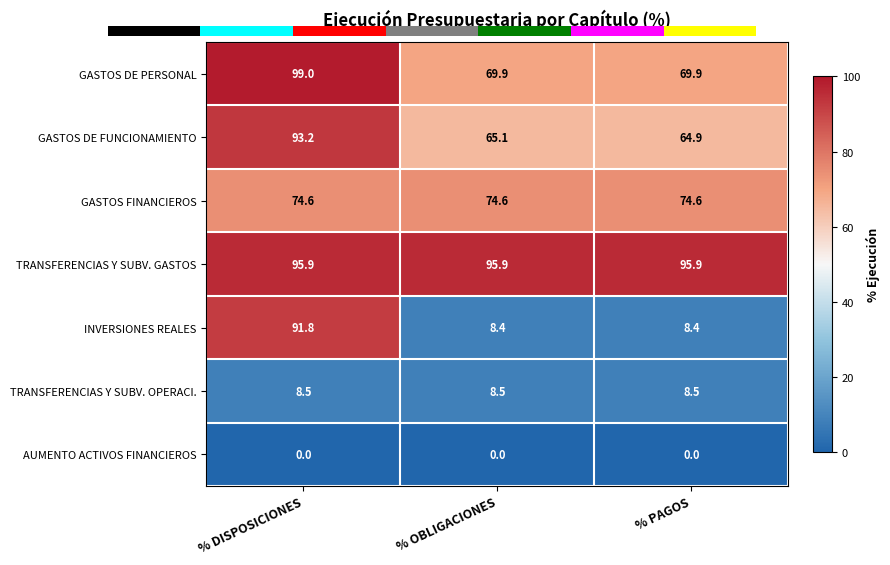

Between % OBLIGACIONES and % DISPOSICIONES, which is larger?

% DISPOSICIONES